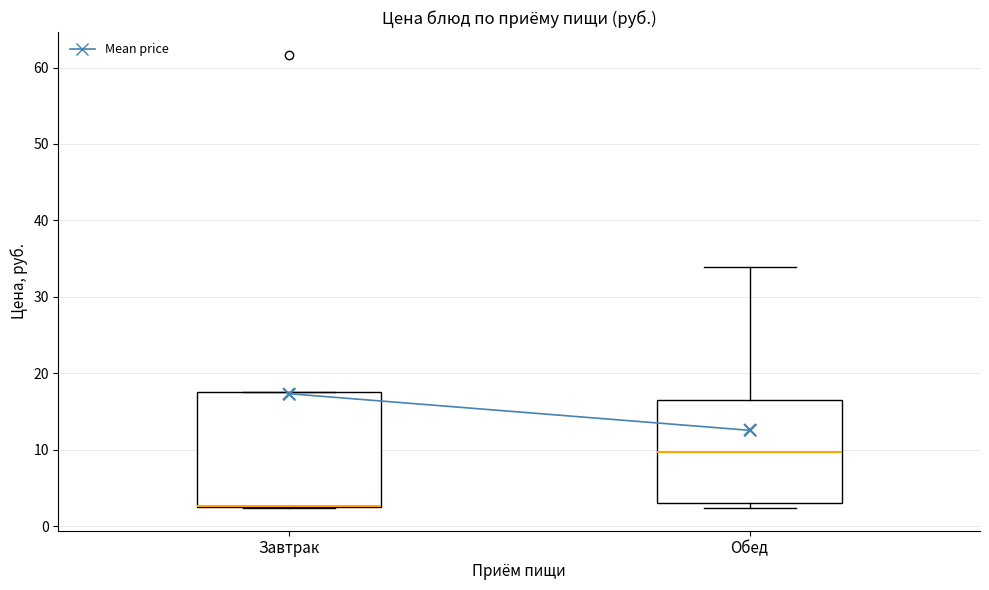

Where is the lower edge of the box for Завтрак on the y-axis? The values are not printed on the chart, so give them approximately, as read against the axis.

2